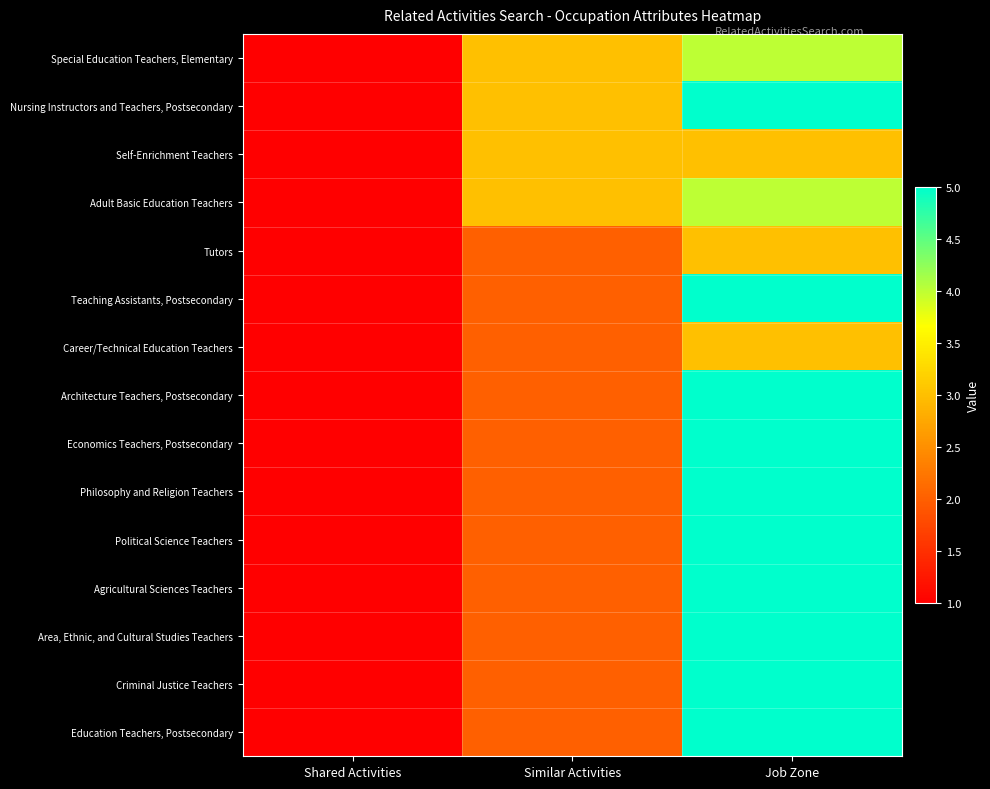

At which category does the chart reach its peak across all series?

Job Zone